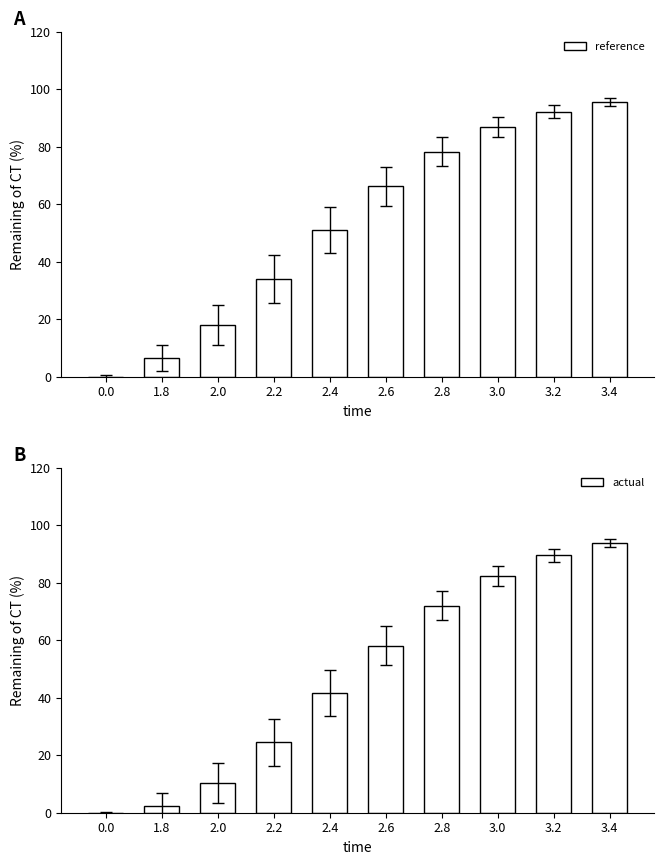

Is it true that actual equals 0.0 at 0.0?

True